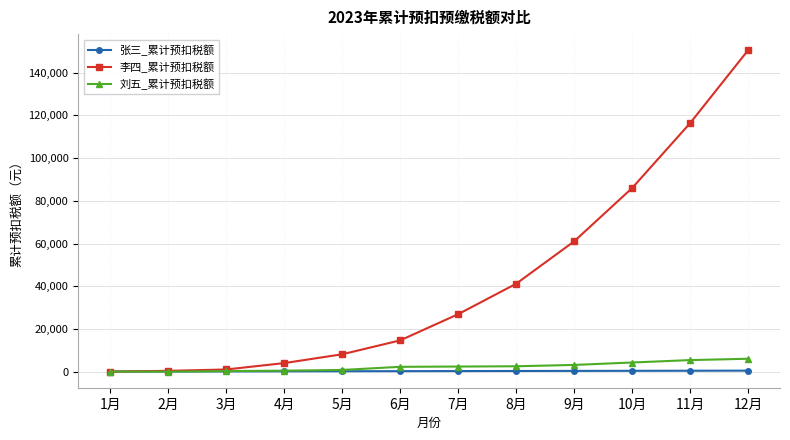

What is the maximum value for 刘五_累计预扣税额?

6040